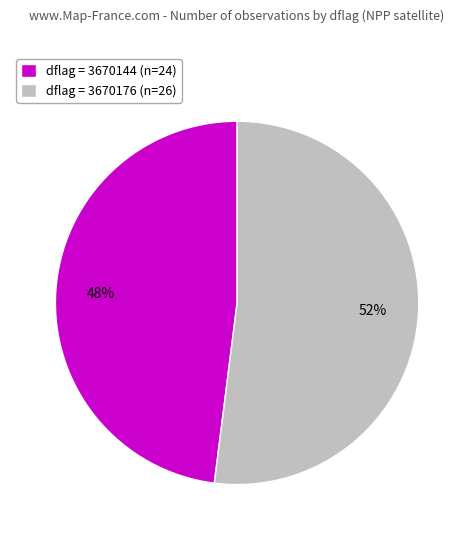

Which slice is the smallest?

dflag = 3670144 (n=24)